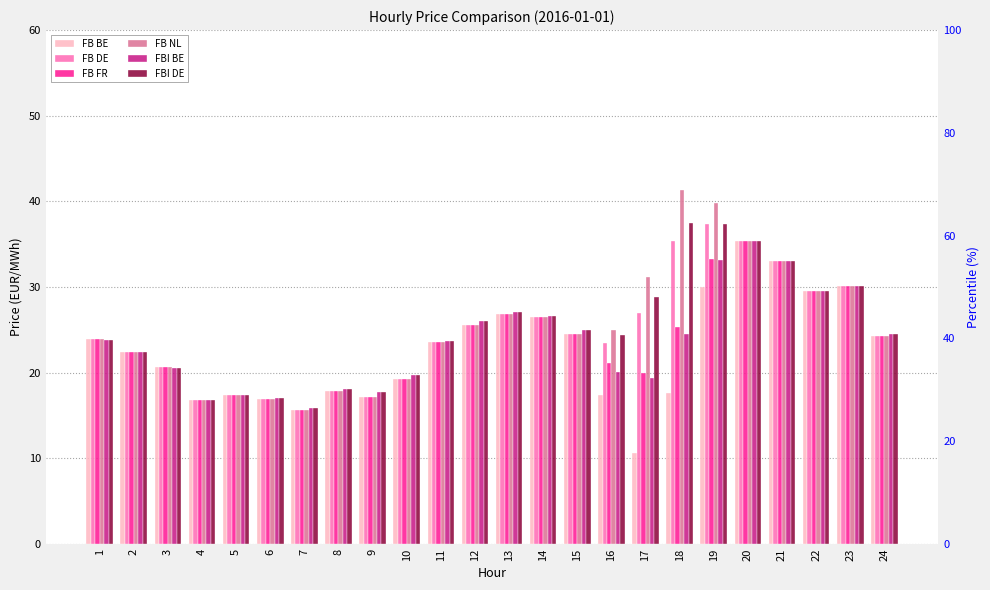

Are the bars grouped side by side (vs. stacked)?

Yes